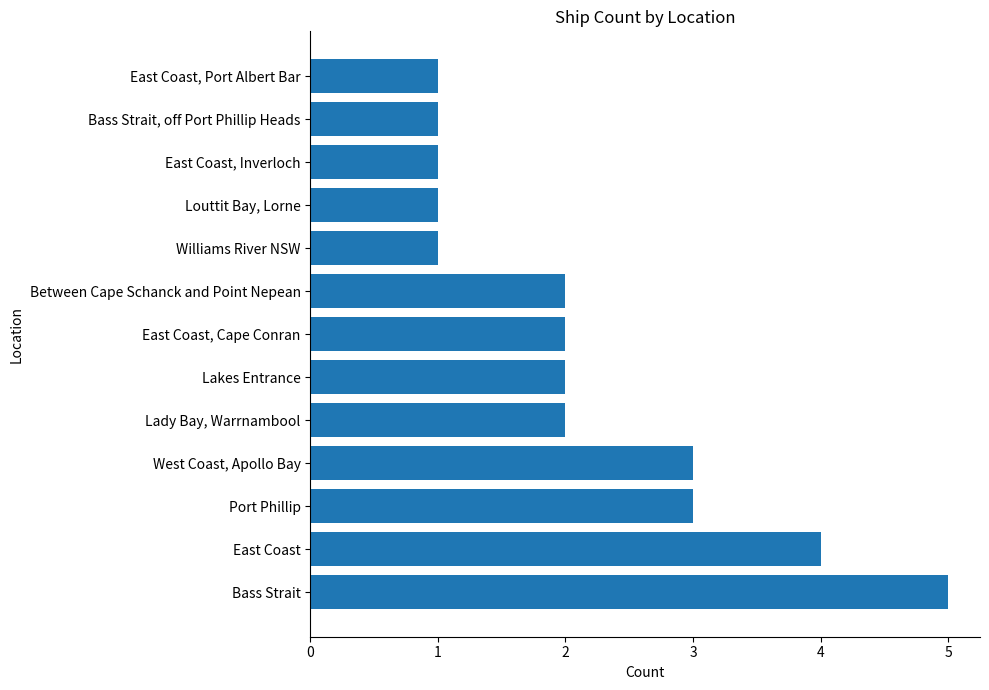

What is the greatest value displayed?

5